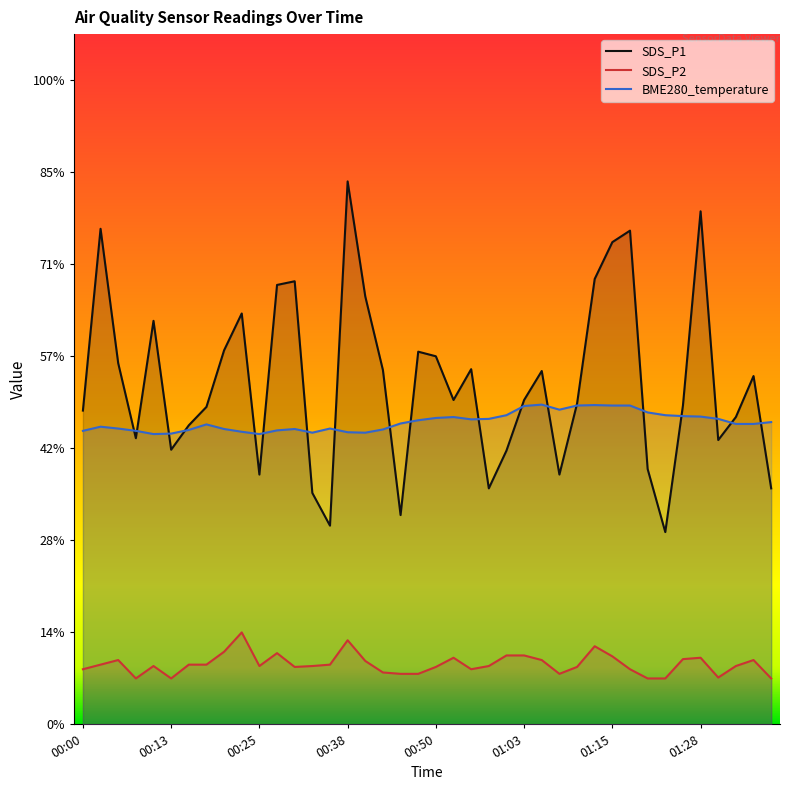

What are all the series names shown in the legend?

SDS_P1, SDS_P2, BME280_temperature